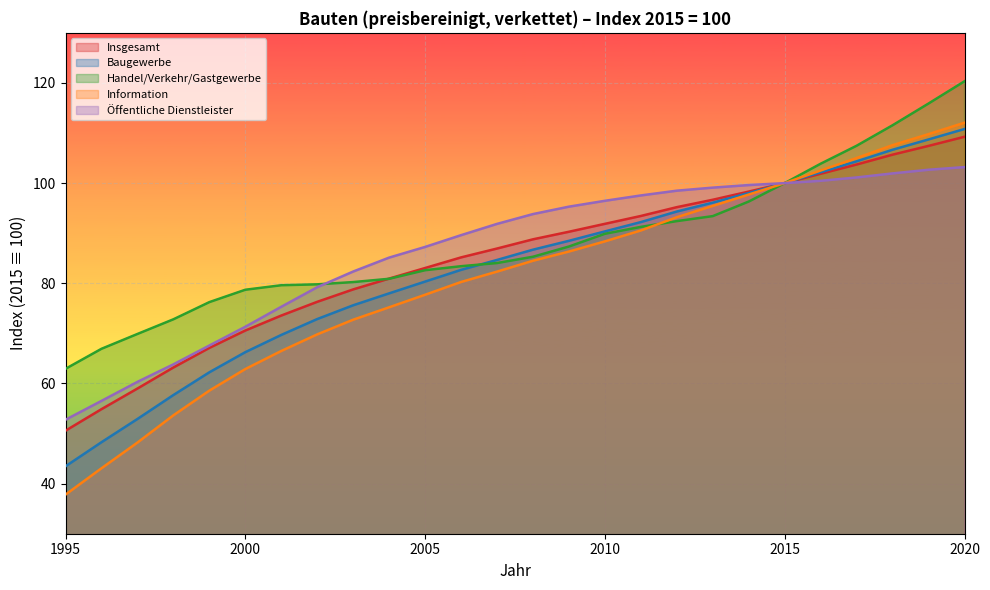

True or false: Information and Insgesamt cross at least once.

False